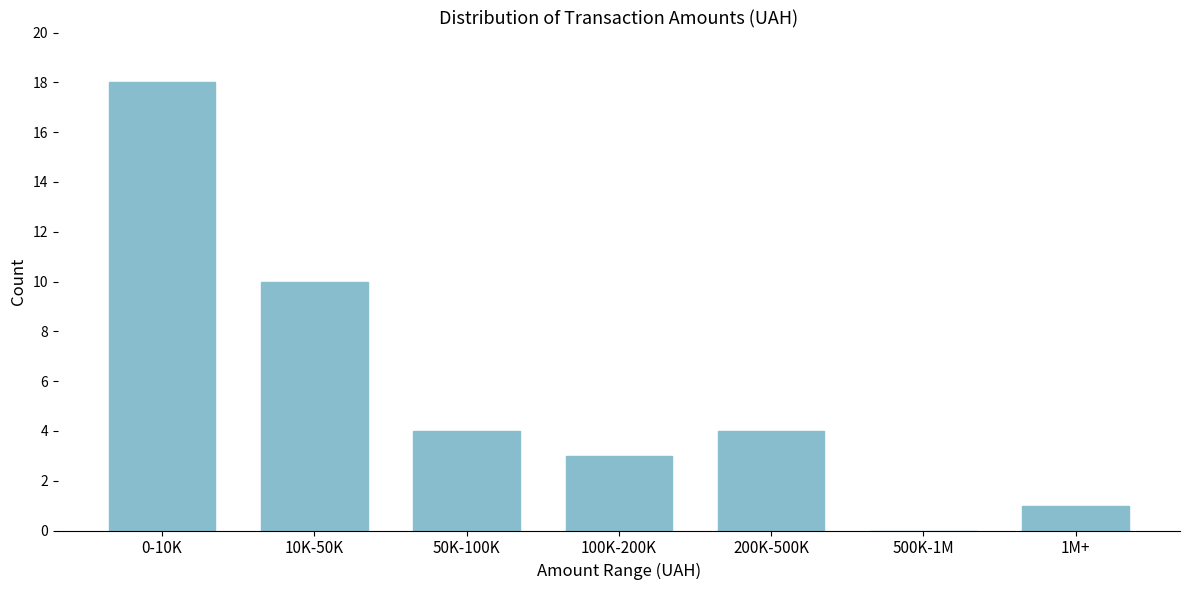

Reading right to left, what are all the values shown in this chart?

1M+=1	500K-1M=0	200K-500K=4	100K-200K=3	50K-100K=4	10K-50K=10	0-10K=18